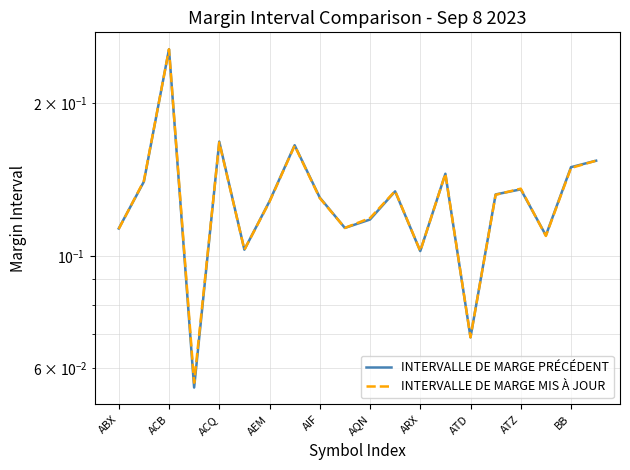

Count the number of data series in this chart.

2